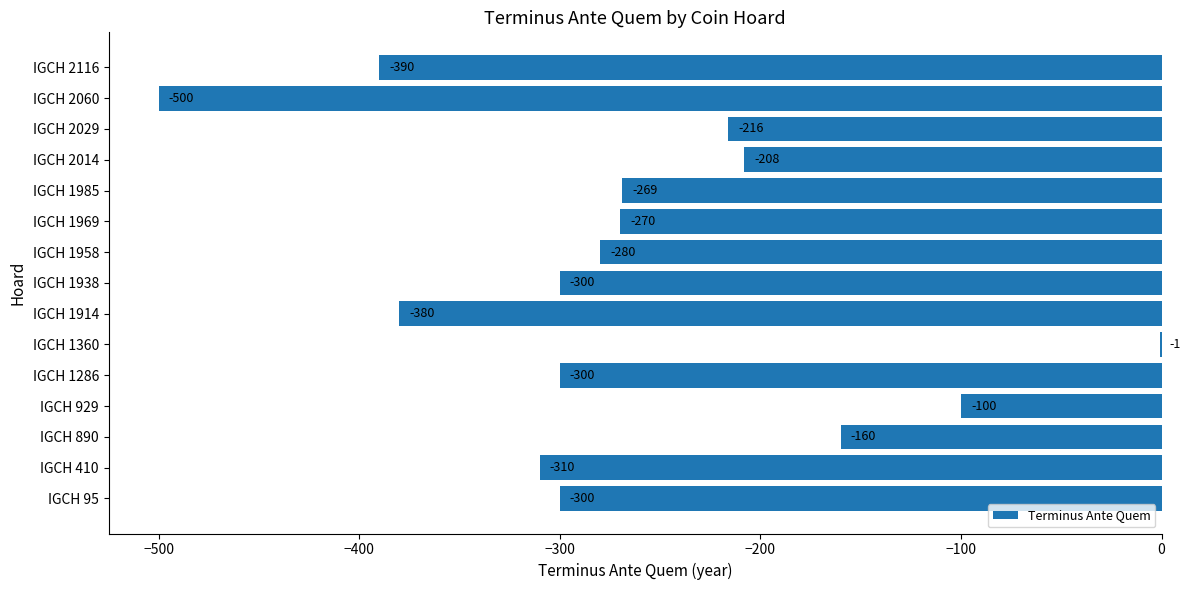

The chart shows a value of -310 at IGCH 410. True or false?

True